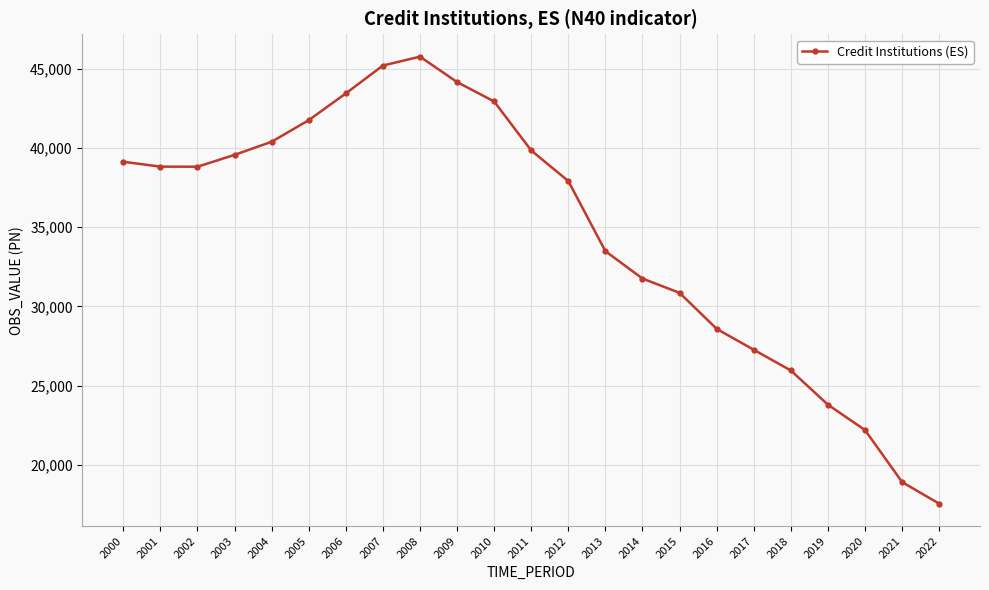

Which category has the highest value across all series?

2008